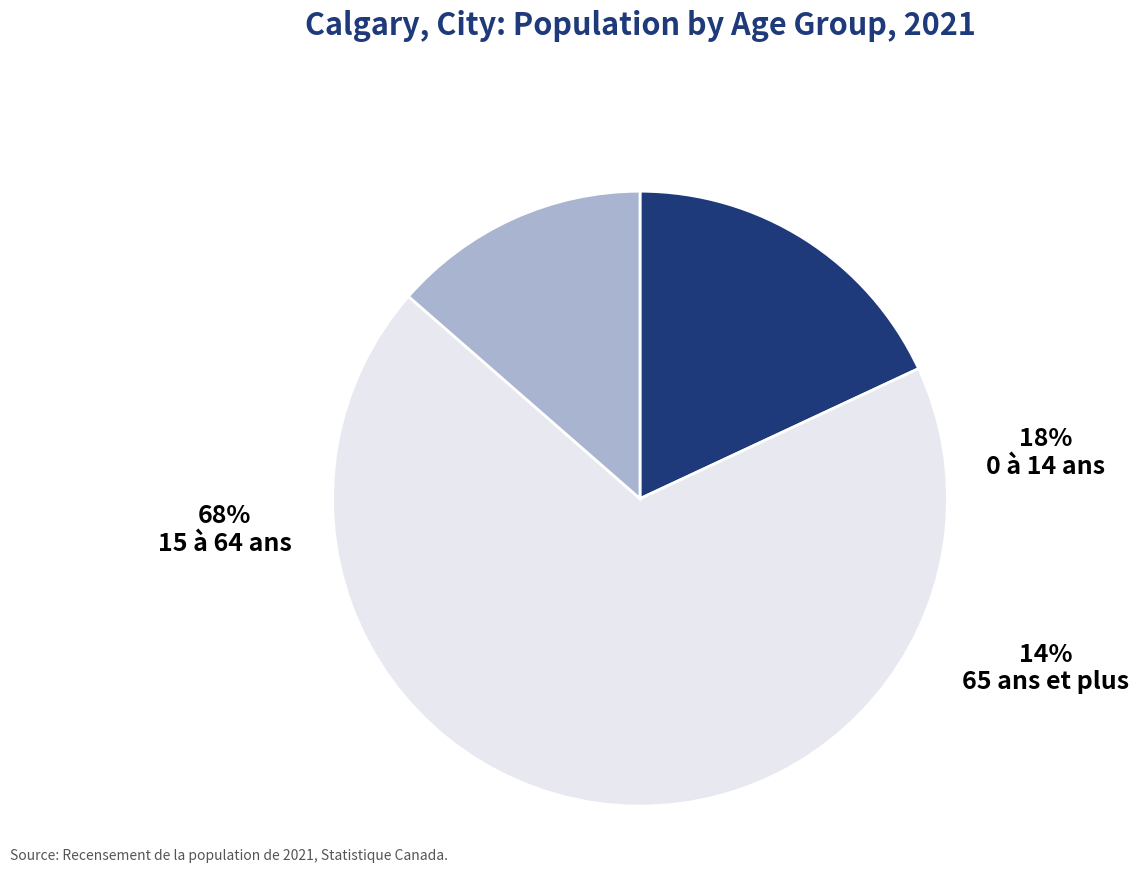

Which slice represents more than half of the pie?

15 à 64 ans